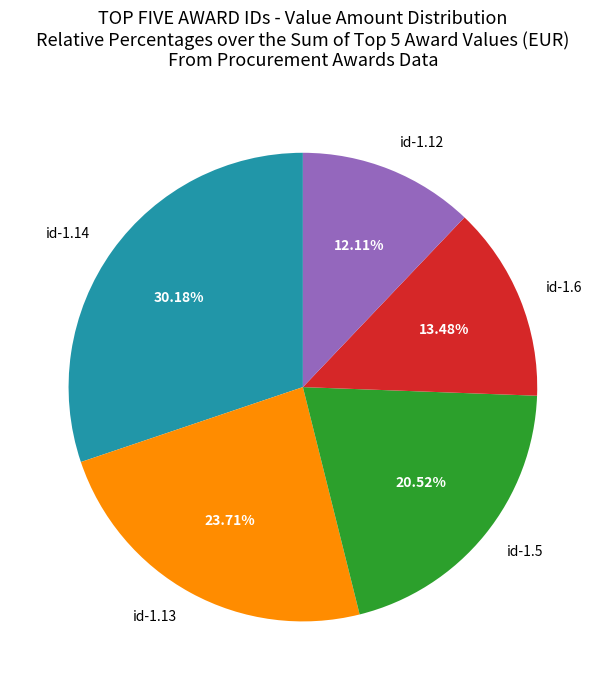

Rank the categories by value from highest to lowest.

id-1.14, id-1.13, id-1.5, id-1.6, id-1.12